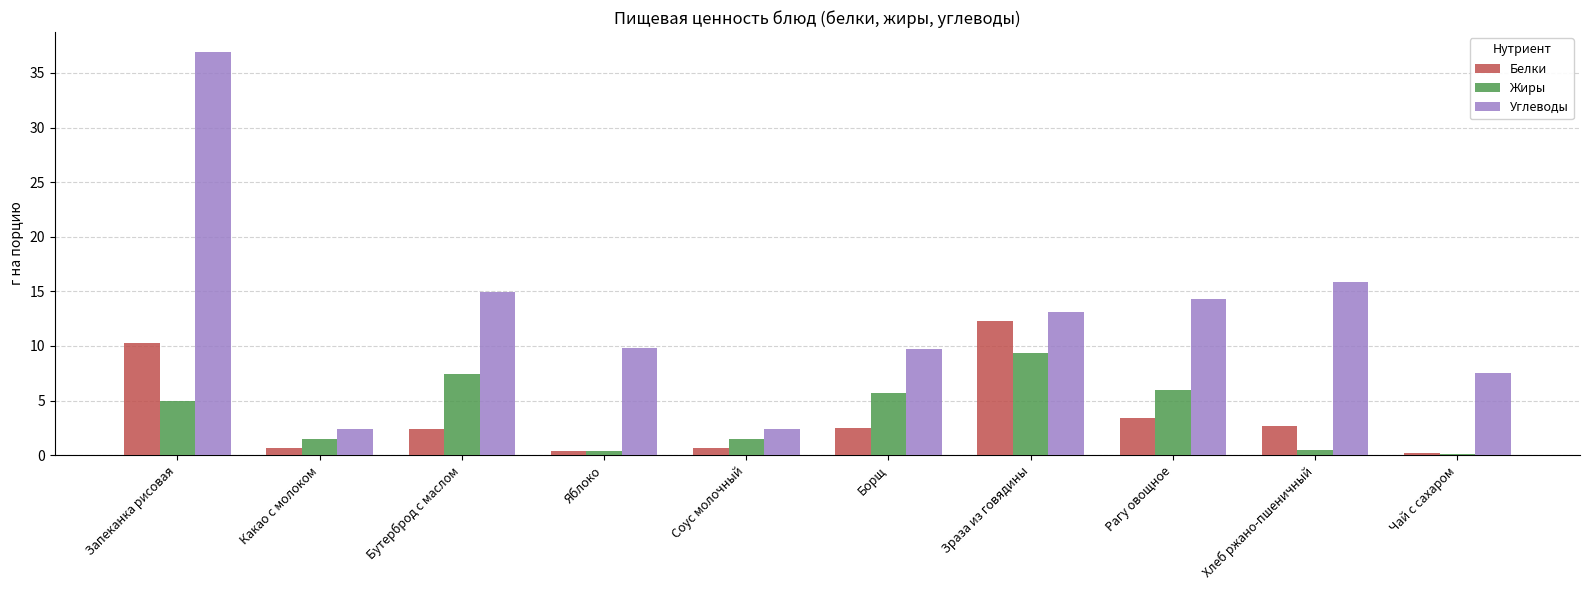

True or false: Углеводы has a value of 19.9 at Рагу овощное.

False